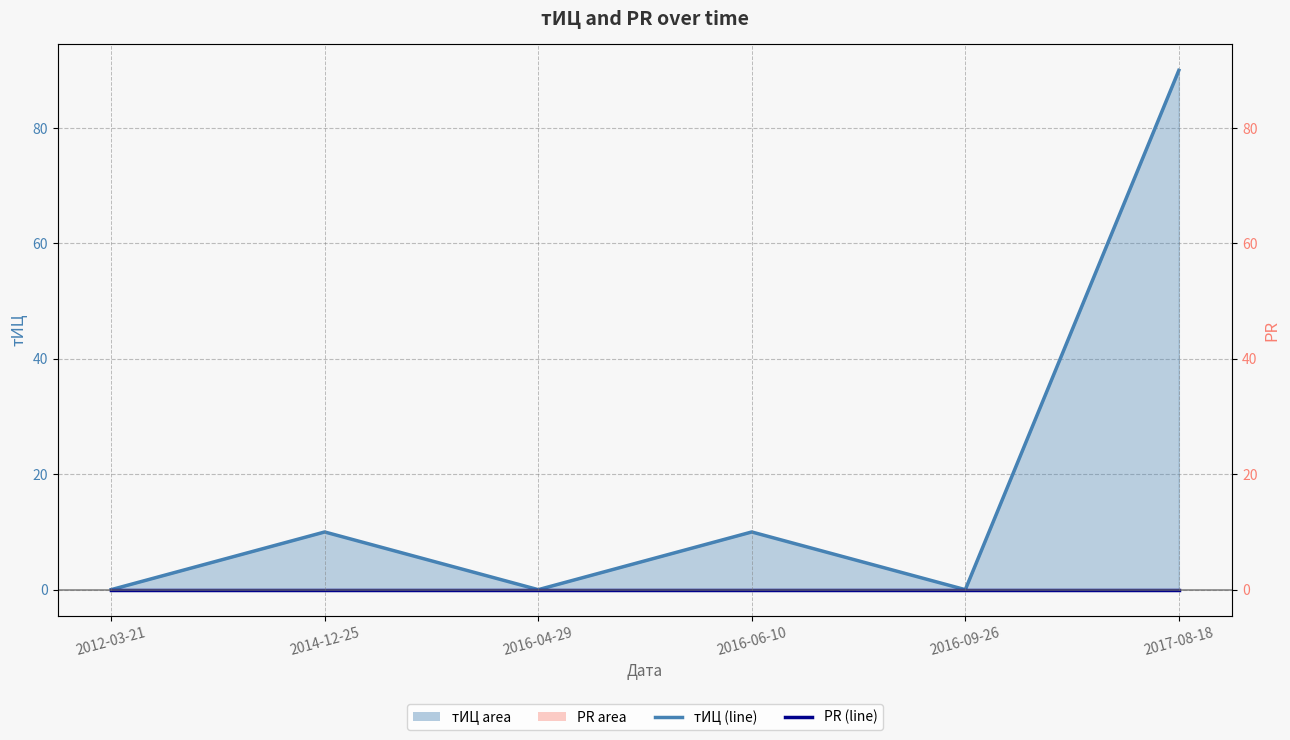

Rank the categories by PR (line) value from highest to lowest.

2012-03-21, 2014-12-25, 2016-04-29, 2016-06-10, 2016-09-26, 2017-08-18